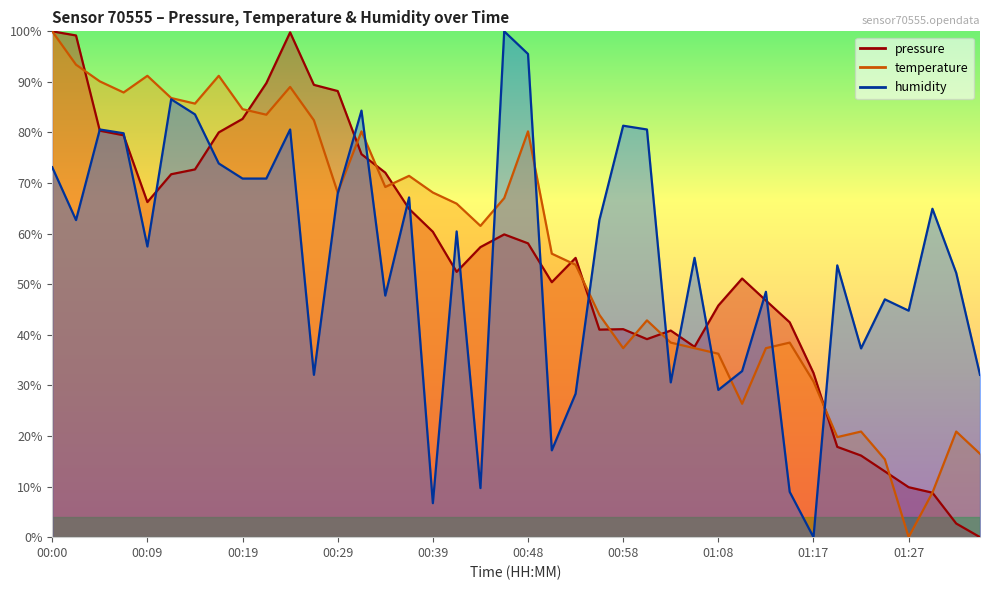

The value of humidity at 01:20 is 53.7. True or false?

True